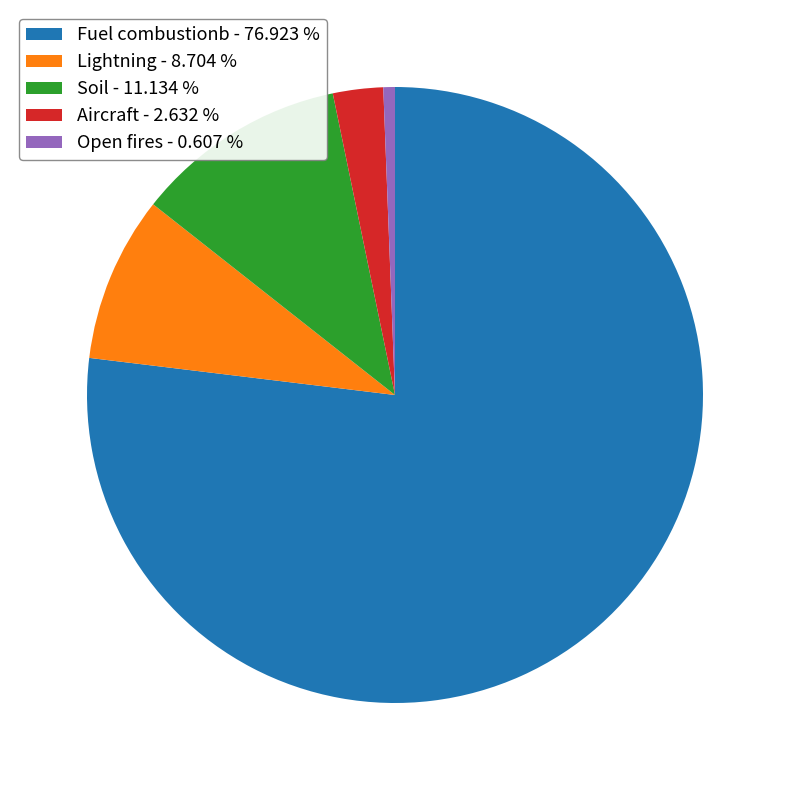

Is the sum of Soil - 11.134 % and Aircraft - 2.632 % greater than half?

No